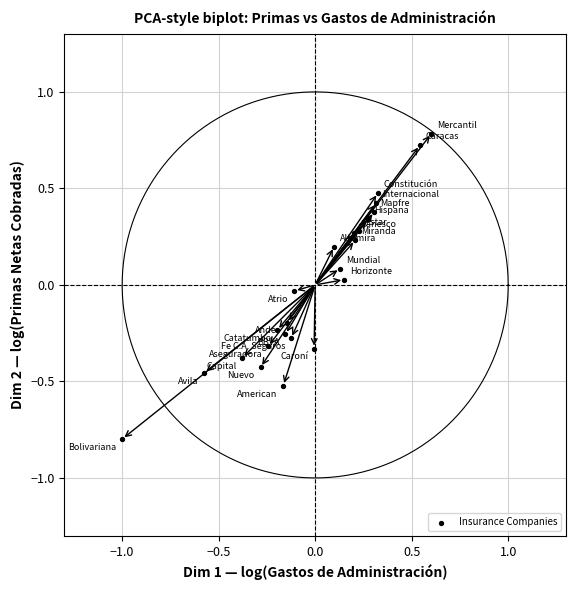

What is the range of X values (max minus min)?

1.6